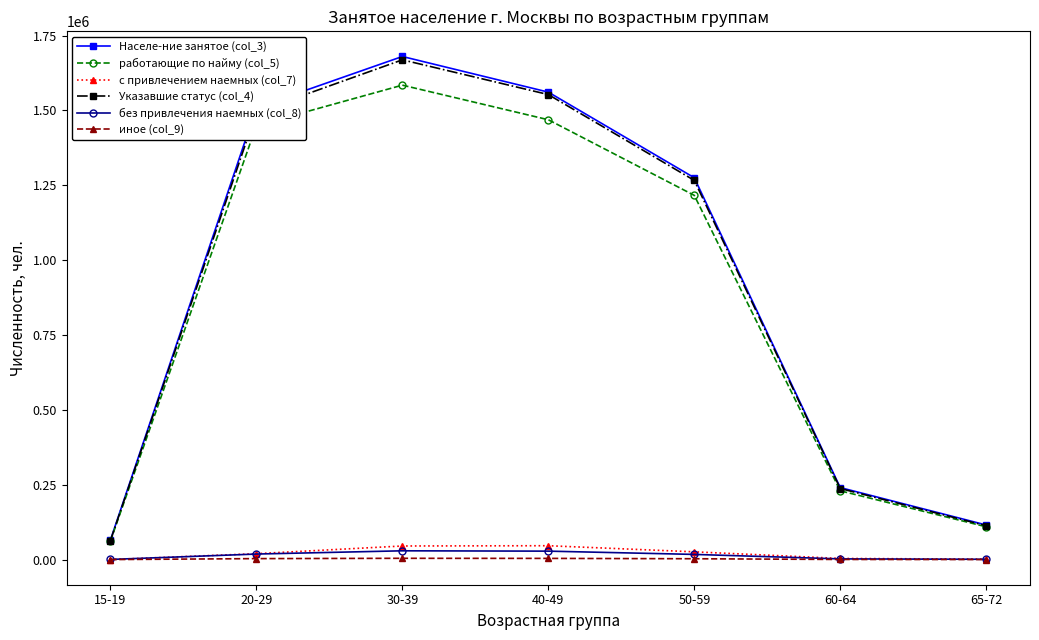

Which category has the lowest value in the Населе-ние занятое (col_3) series?

15-19